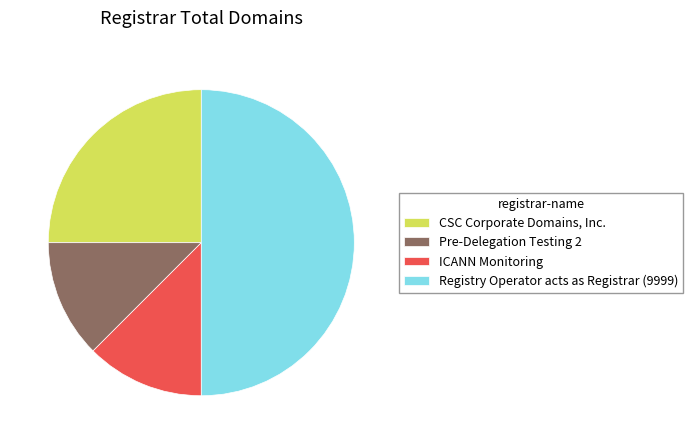

Which category has the biggest portion of the pie?

Registry Operator acts as Registrar (9999)